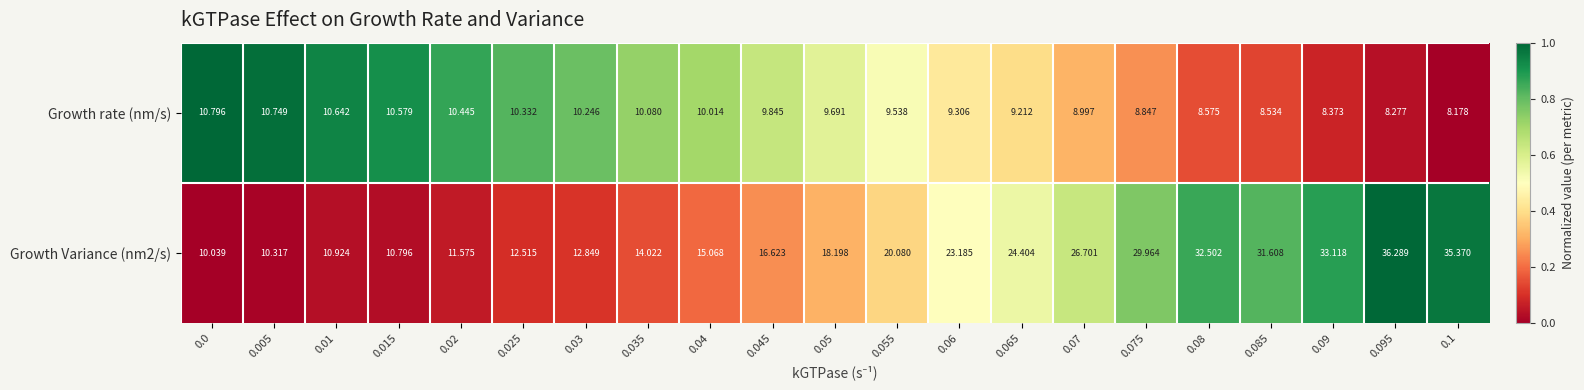

Is the value of Growth Variance (nm2/s) at 0.055 greater than the value of Growth rate (nm/s) at 0.065?

Yes